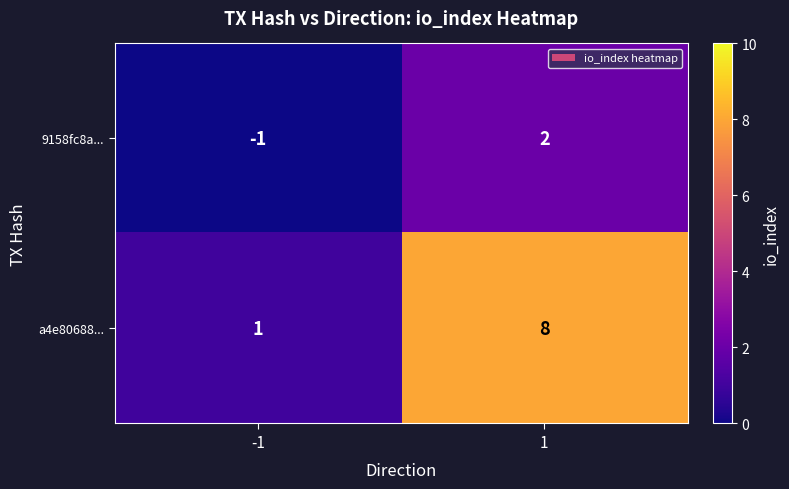

List the series in order of their peak value, lowest first.

9158fc8a..., a4e80688...